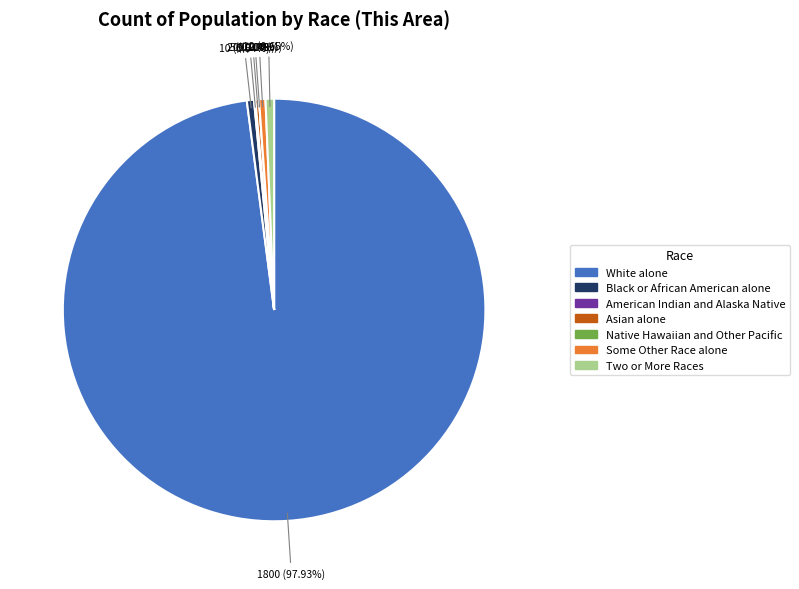

How many slices are in this pie chart?

7